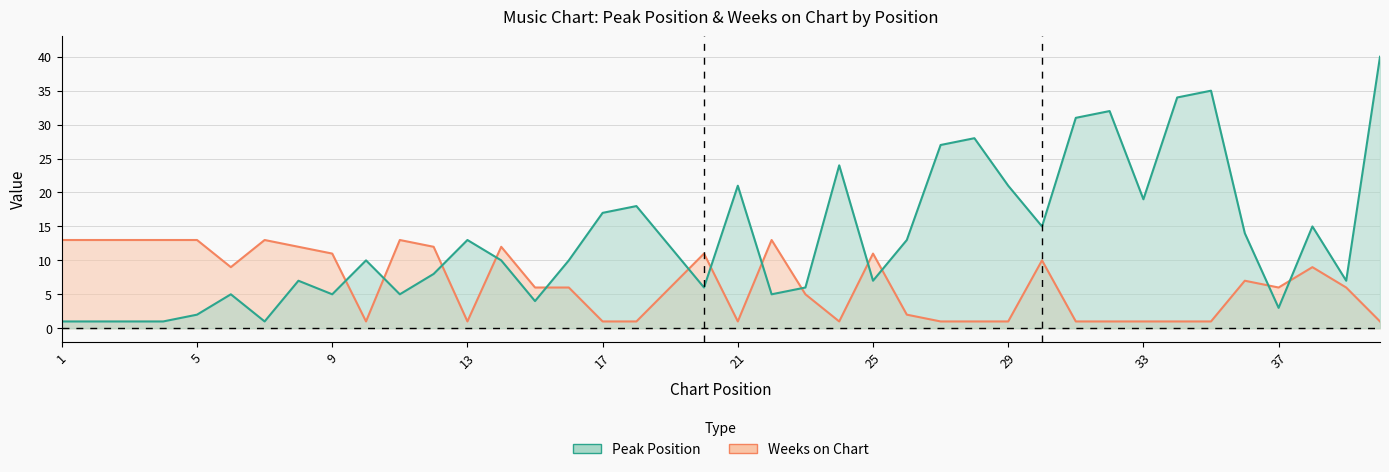

What is the total value across all series at 26?

15